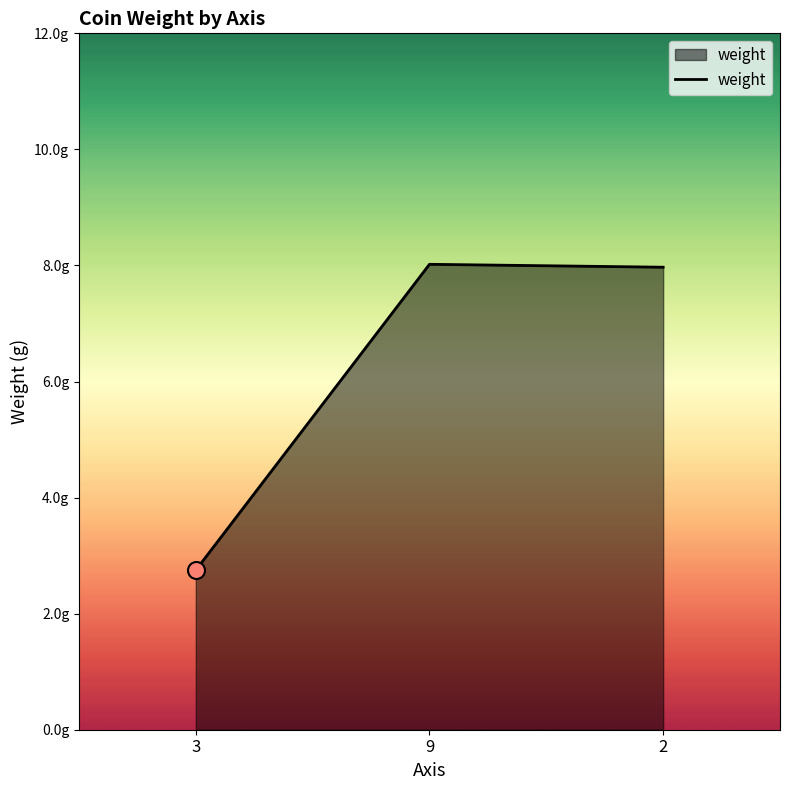

Is this an area chart (filled region under the line)?

Yes